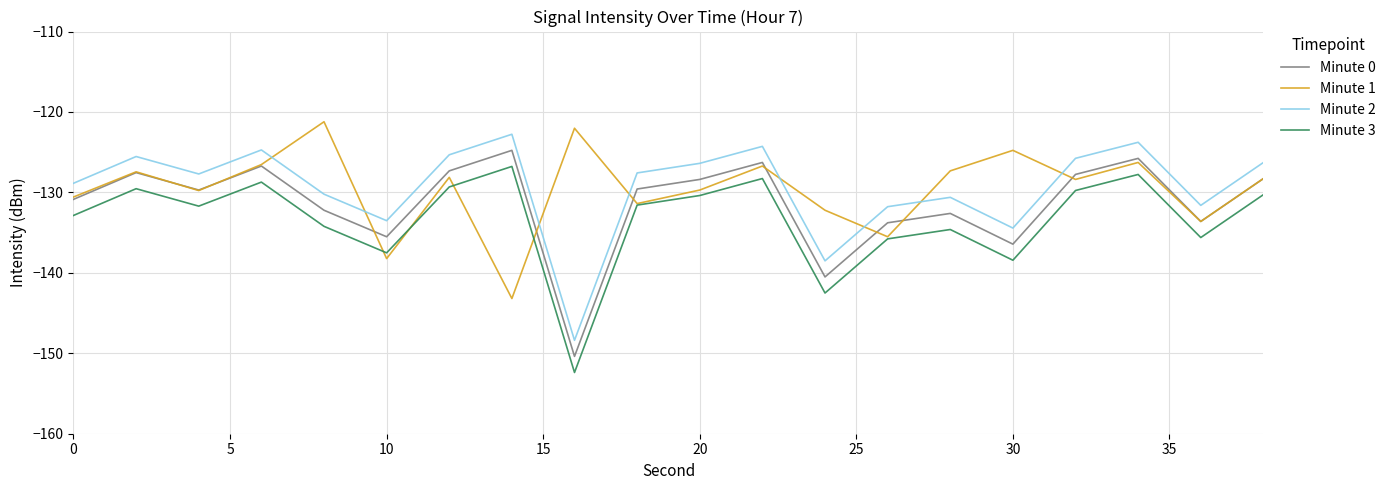

How many lines are shown in the chart?

4